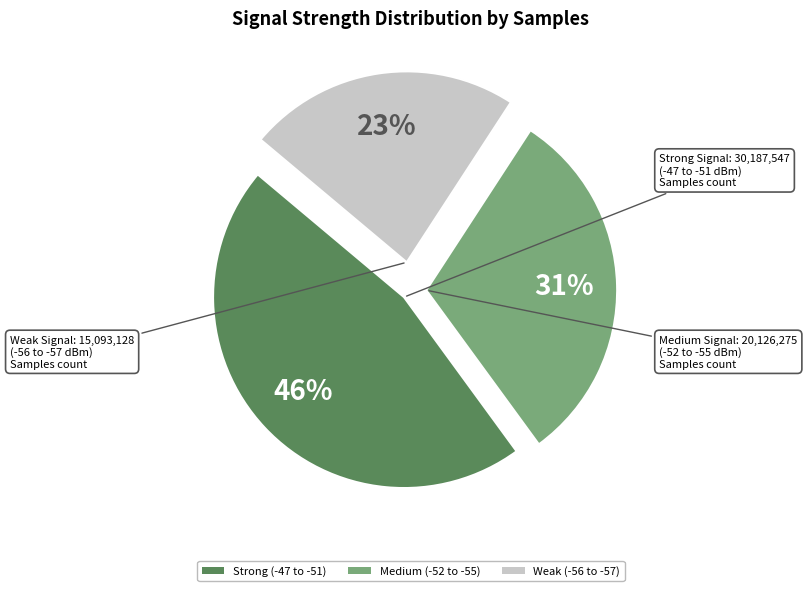

Rank the categories by value from lowest to highest.

Weak (-56 to -57), Medium (-52 to -55), Strong (-47 to -51)